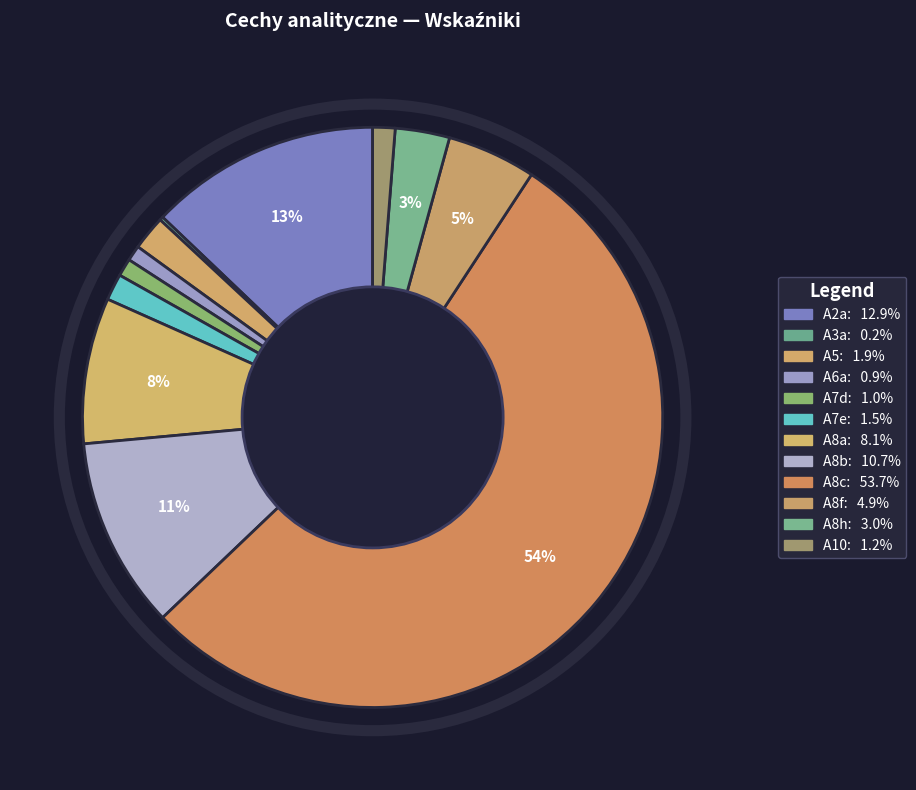

Which slice represents more than half of the pie?

A8c